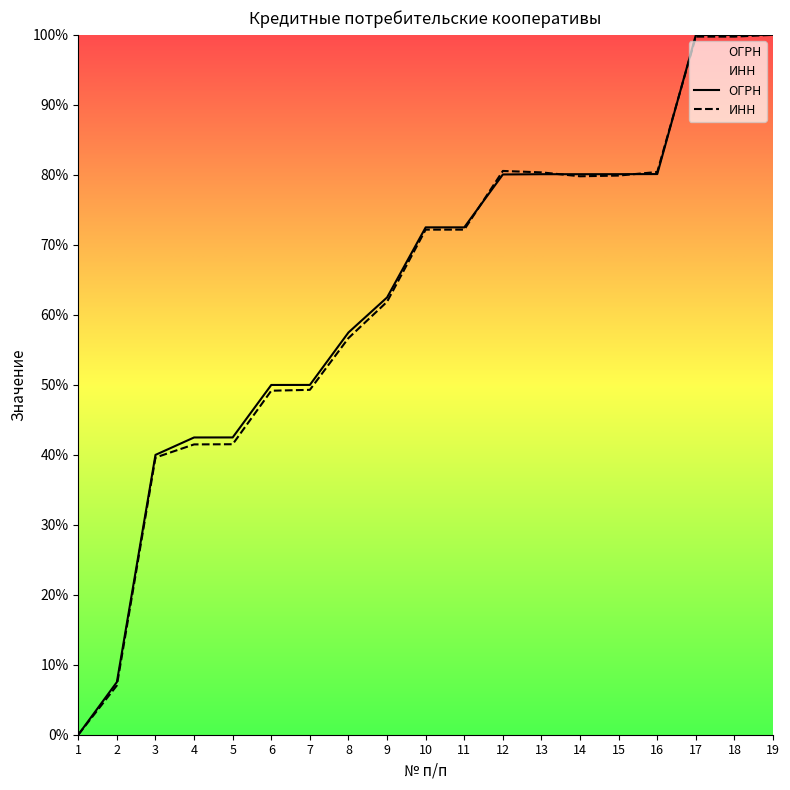

How many values in the ИНН series exceed 72?

10